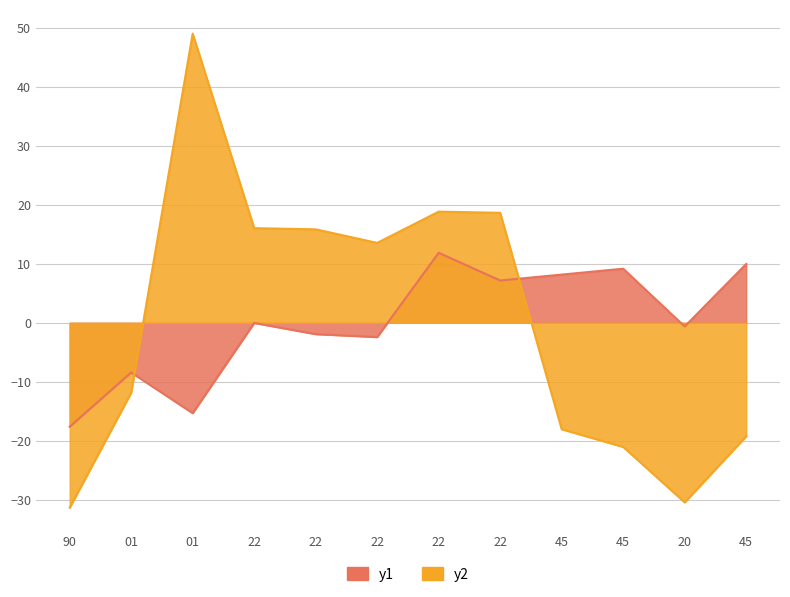

Reading right to left, transcribe all the data shown in this chart.

y1: 45=10.0	20=-0.6	45=9.2	45=8.2	22=7.2	22=11.9	22=-2.4	22=-1.9	22=-0.0	01=-15.3	01=-8.4	90=-17.6
y2: 45=-19.3	20=-30.5	45=-21.1	45=-18.1	22=18.6	22=18.8	22=13.5	22=15.8	22=16.0	01=49.0	01=-11.9	90=-31.4